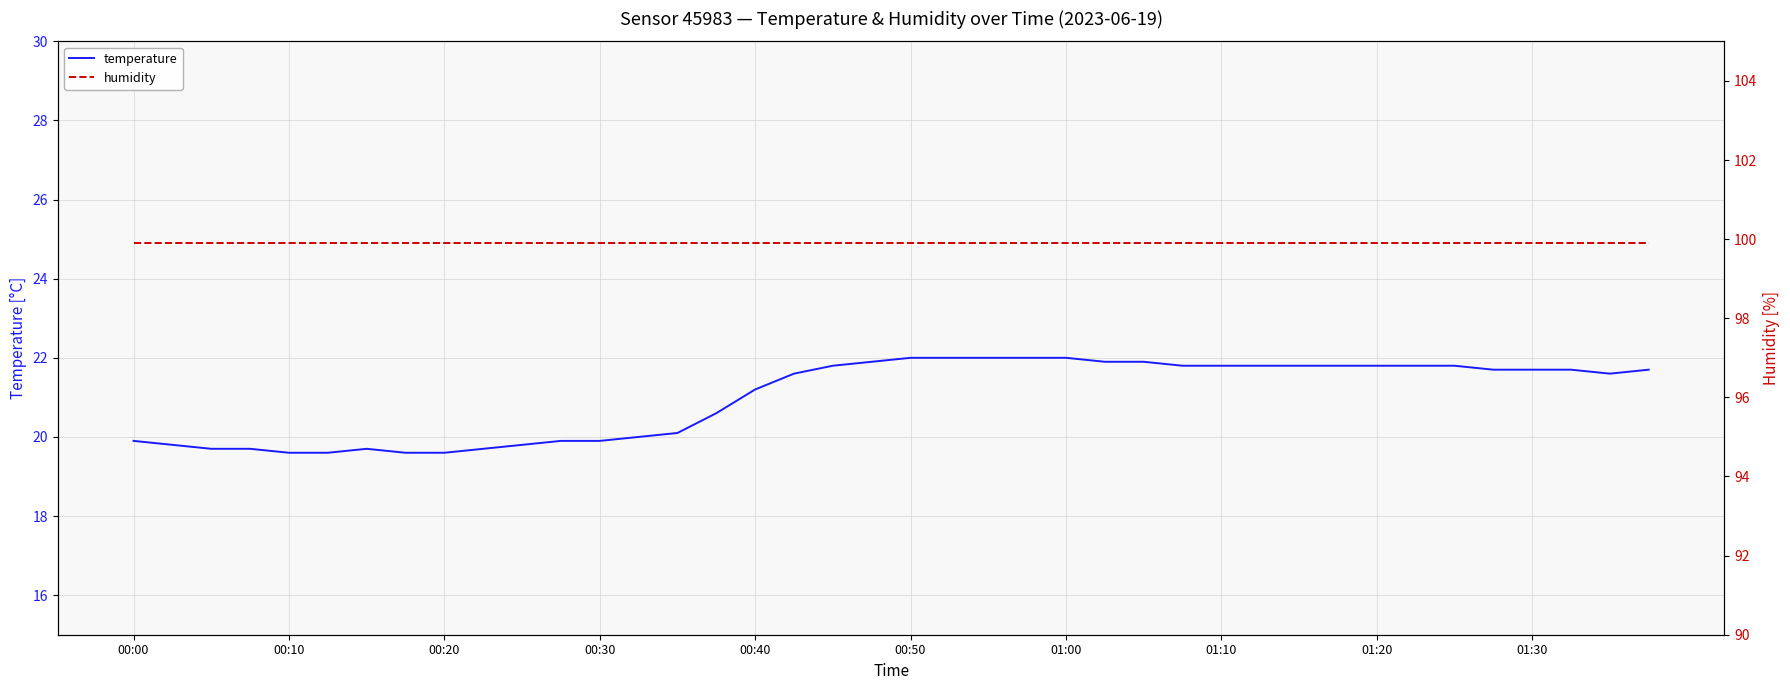

Reading left to right, extract all data points from this chart.

temperature: 19.9	19.8	19.7	19.7	19.6	19.6	19.7	19.6	19.6	19.7	19.8	19.9	19.9	20.0	20.1	20.6	21.2	21.6	21.8	21.9	22.0	22.0	22.0	22.0	22.0	21.9	21.9	21.8	21.8	21.8	21.8	21.8	21.8	21.8	21.8	21.7	21.7	21.7	21.6	21.7
humidity: 99.9	99.9	99.9	99.9	99.9	99.9	99.9	99.9	99.9	99.9	99.9	99.9	99.9	99.9	99.9	99.9	99.9	99.9	99.9	99.9	99.9	99.9	99.9	99.9	99.9	99.9	99.9	99.9	99.9	99.9	99.9	99.9	99.9	99.9	99.9	99.9	99.9	99.9	99.9	99.9